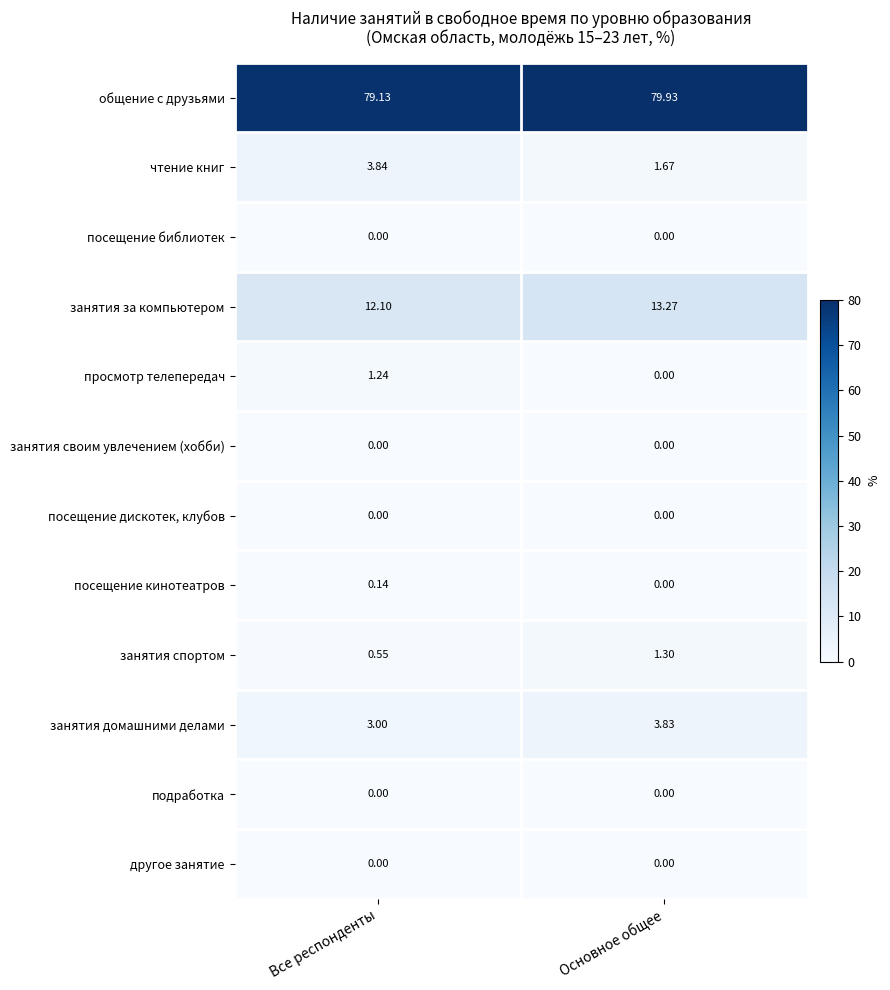

At which category does the chart reach its peak across all series?

Основное общее